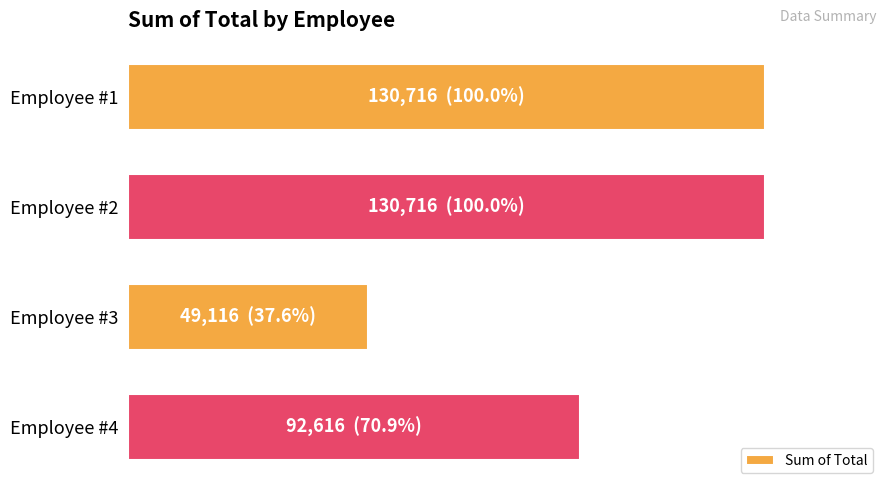

Does the chart contain any negative values?

No